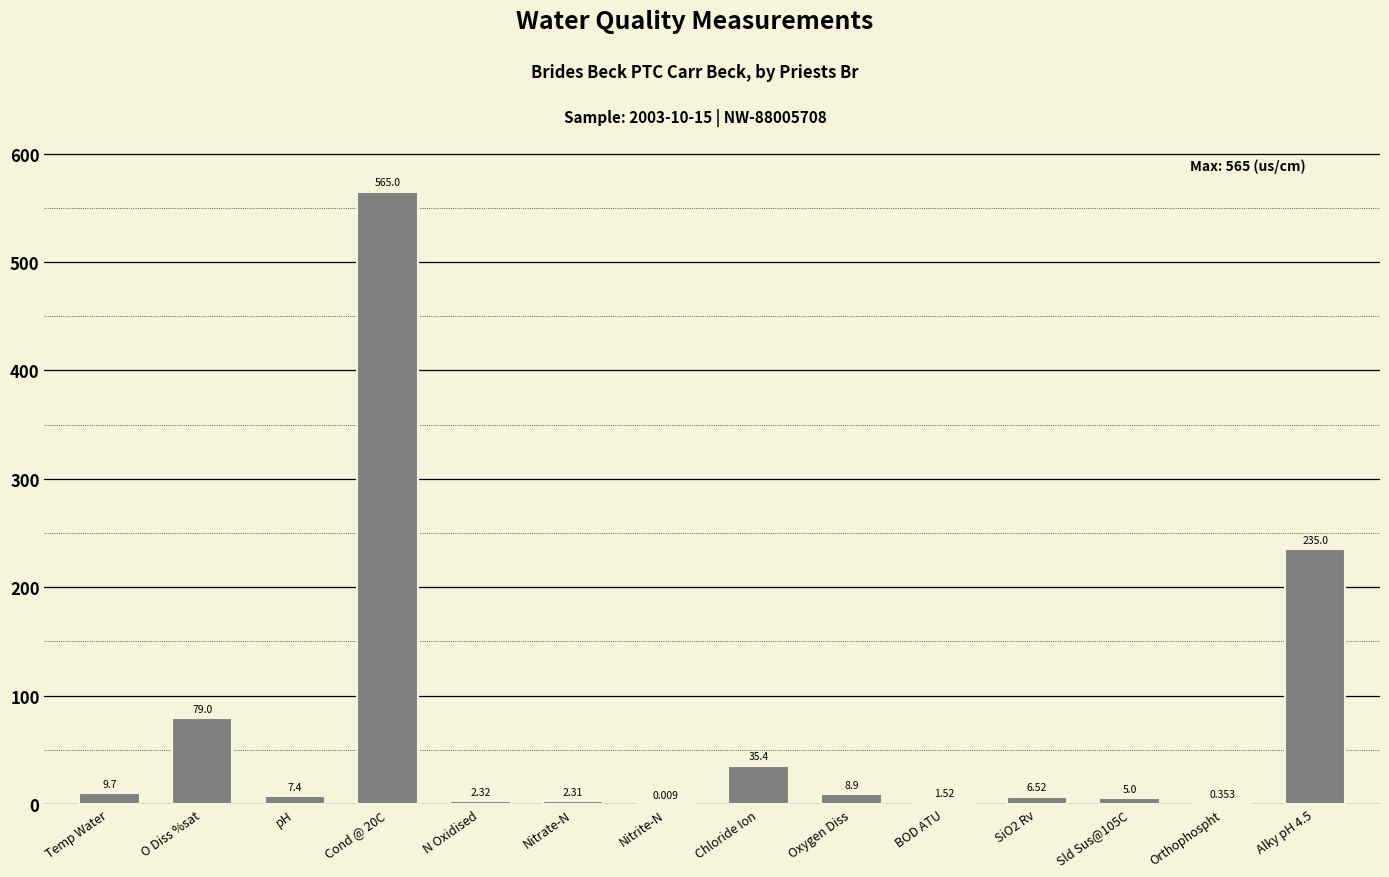

The value at Oxygen Diss is 8.9. True or false?

True